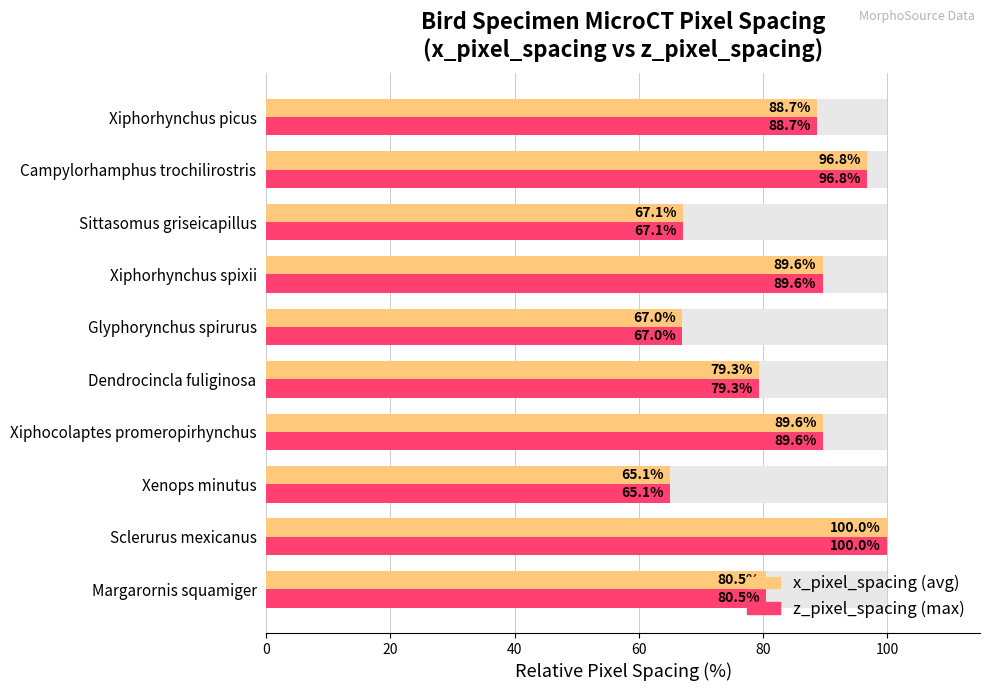

Which series has the largest total across all categories?

x_pixel_spacing (avg)